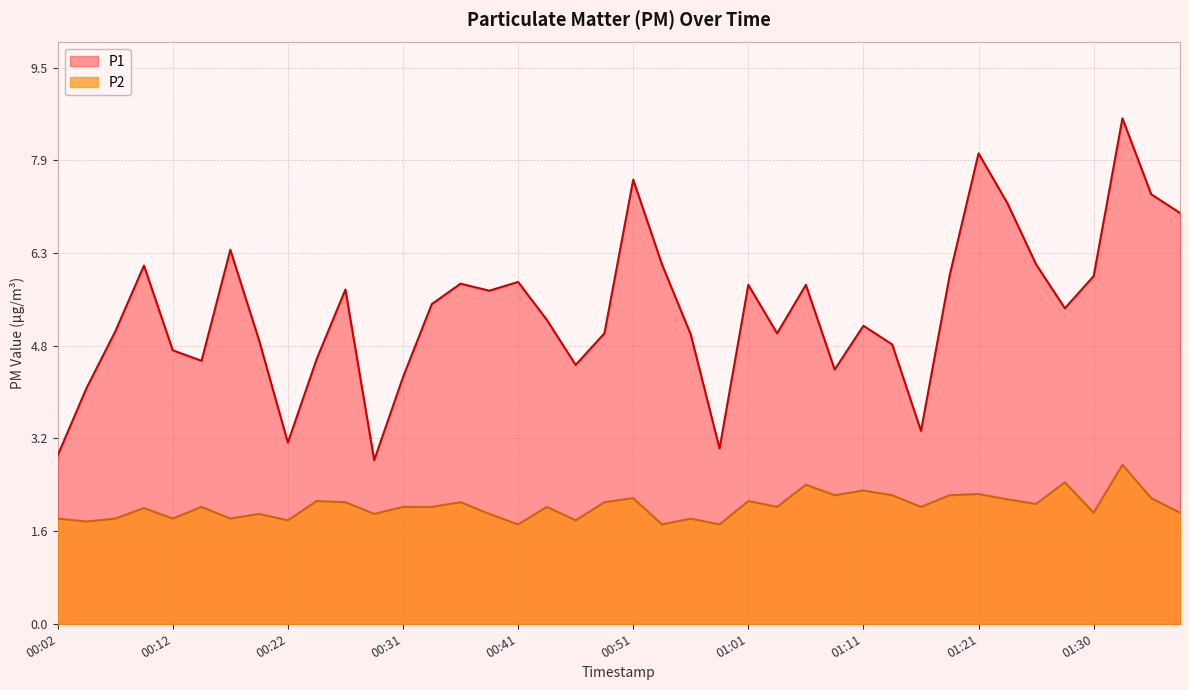

Between 00:09 and 00:41, which is larger?

00:09